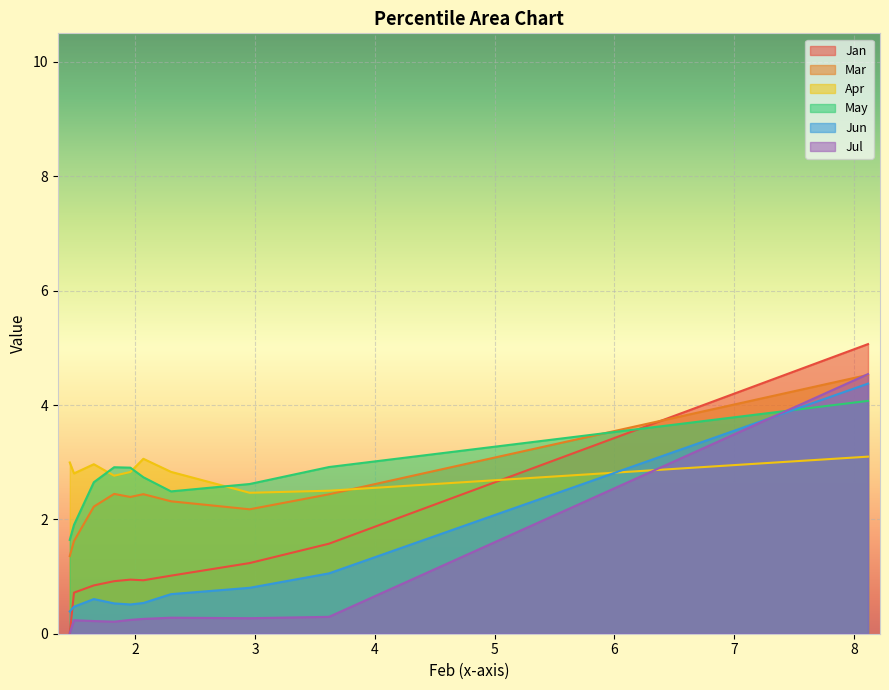

Which series has the widest spread of values?

Jan